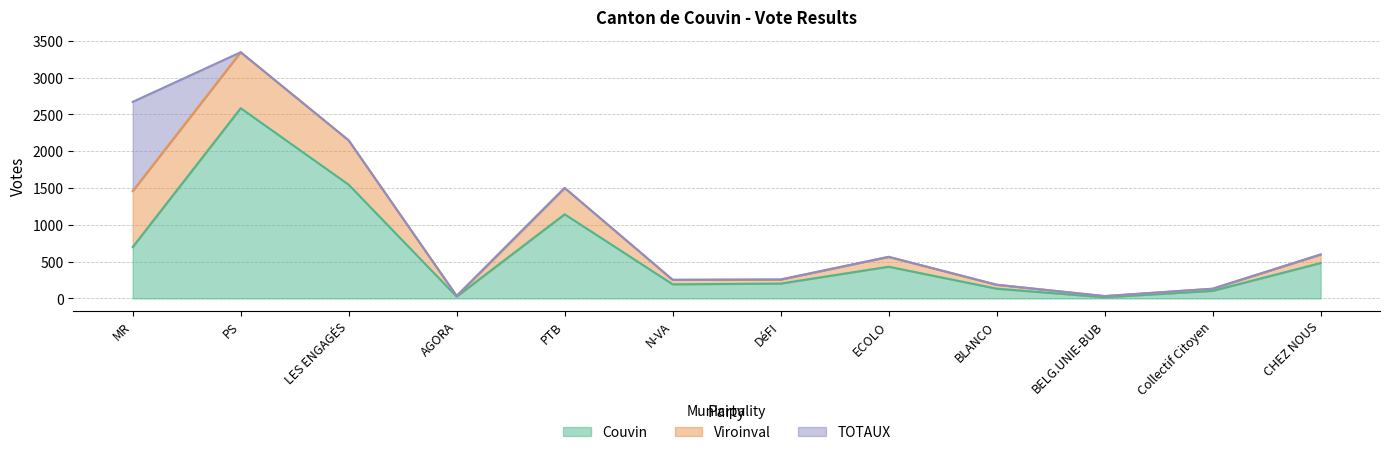

How many data points does each series have?

12